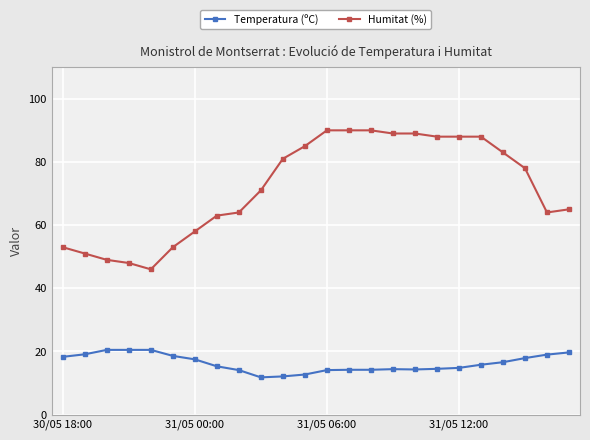

True or false: Temperatura (ºC) and Humitat (%) intersect in this chart.

False